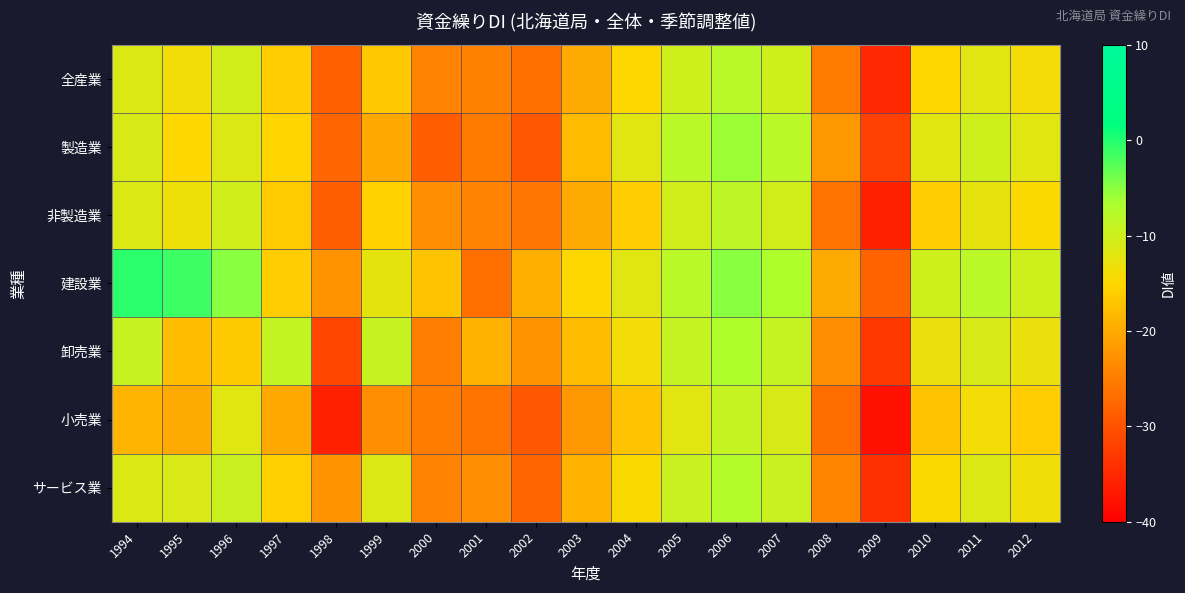

Reading left to right, what are all the values shown in this chart?

全産業: 1994=-11.3	1995=-13.7	1996=-10.5	1997=-16.0	1998=-28.4	1999=-16.6	2000=-24.3	2001=-24.4	2002=-26.6	2003=-20.0	2004=-15.0	2005=-10.0	2006=-8.0	2007=-10.0	2008=-25.0	2009=-35.0	2010=-15.0	2011=-12.0	2012=-14.0
製造業: 1994=-11.0	1995=-15.0	1996=-11.6	1997=-15.2	1998=-27.8	1999=-20.2	2000=-28.7	2001=-25.2	2002=-29.4	2003=-18.0	2004=-12.0	2005=-8.0	2006=-6.0	2007=-8.0	2008=-22.0	2009=-32.0	2010=-12.0	2011=-10.0	2012=-12.0
非製造業: 1994=-11.4	1995=-13.3	1996=-10.2	1997=-16.3	1998=-28.6	1999=-15.4	2000=-23.1	2001=-24.2	2002=-25.7	2003=-20.0	2004=-16.0	2005=-10.5	2006=-8.5	2007=-10.5	2008=-26.0	2009=-36.0	2010=-16.0	2011=-12.5	2012=-14.5
建設業: 1994=-0.4	1995=-1.2	1996=-5.0	1997=-16.1	1998=-22.5	1999=-12.4	2000=-17.1	2001=-26.7	2002=-19.3	2003=-15.0	2004=-12.0	2005=-8.0	2006=-5.0	2007=-7.0	2008=-20.0	2009=-28.0	2010=-10.0	2011=-8.0	2012=-10.0
卸売業: 1994=-9.2	1995=-17.8	1996=-16.4	1997=-8.8	1998=-31.6	1999=-9.2	2000=-24.9	2001=-19.1	2002=-22.5	2003=-18.0	2004=-14.0	2005=-9.0	2006=-7.0	2007=-9.0	2008=-23.0	2009=-33.0	2010=-13.0	2011=-11.0	2012=-13.0
小売業: 1994=-18.9	1995=-20.0	1996=-11.7	1997=-20.2	1998=-36.0	1999=-22.9	2000=-25.1	2001=-26.1	2002=-29.3	2003=-22.0	2004=-17.0	2005=-12.0	2006=-9.0	2007=-11.0	2008=-27.0	2009=-38.0	2010=-17.0	2011=-14.0	2012=-16.0
サービス業: 1994=-11.4	1995=-11.2	1996=-9.7	1997=-15.9	1998=-22.5	1999=-11.6	2000=-24.3	2001=-22.9	2002=-27.8	2003=-19.0	2004=-14.5	2005=-9.5	2006=-7.5	2007=-9.5	2008=-24.0	2009=-34.0	2010=-14.5	2011=-11.5	2012=-13.5